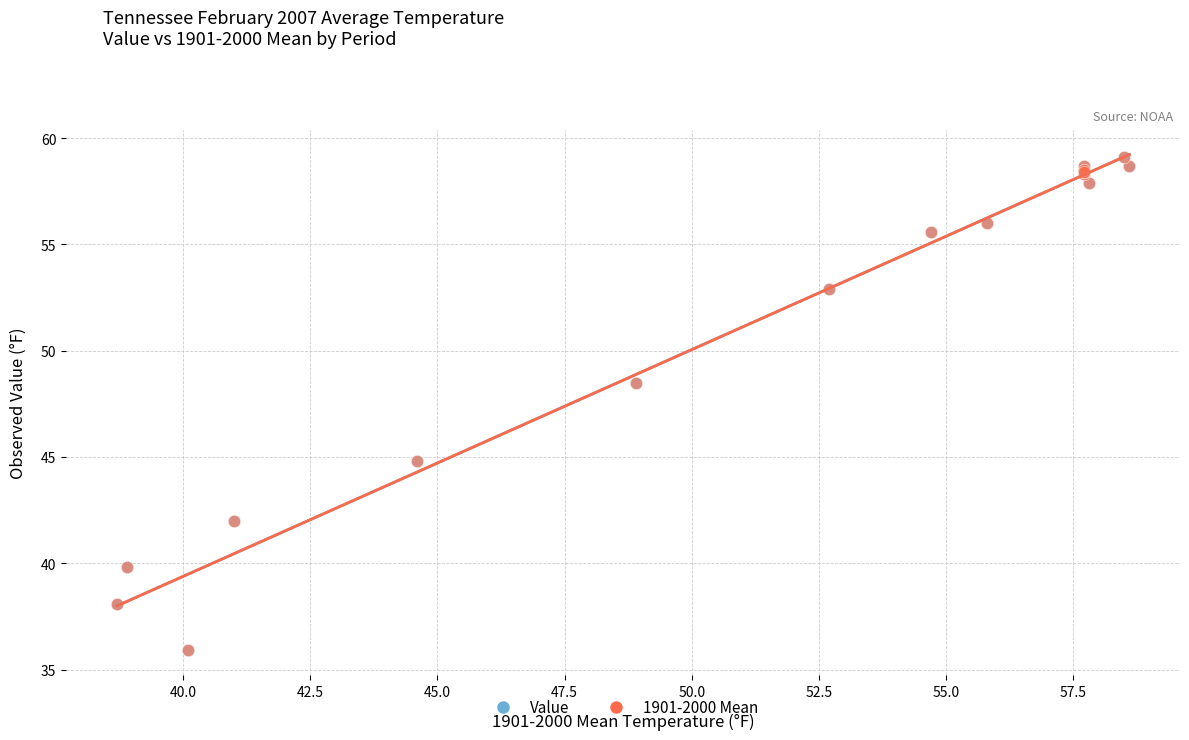

What are all the series names shown in the legend?

Value, 1901-2000 Mean